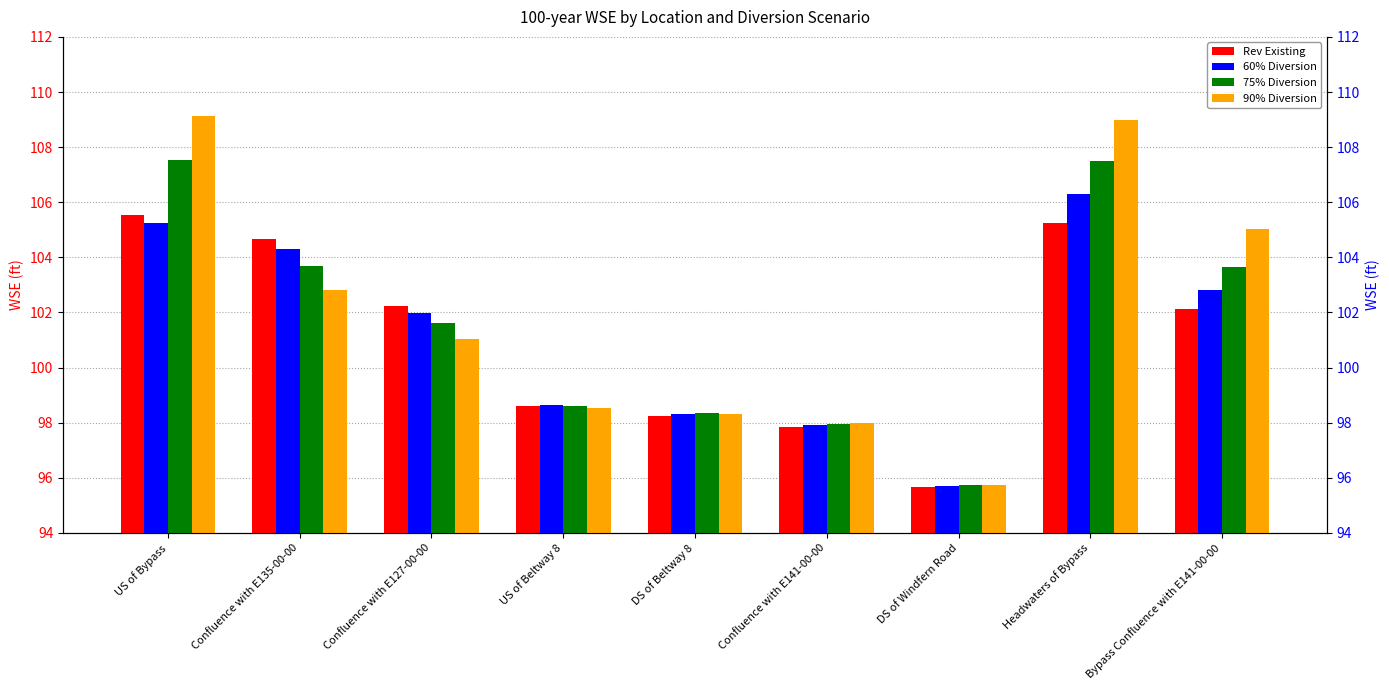

Which series changed the most between DS of Beltway 8 and Confluence with E141-00-00?

Rev Existing